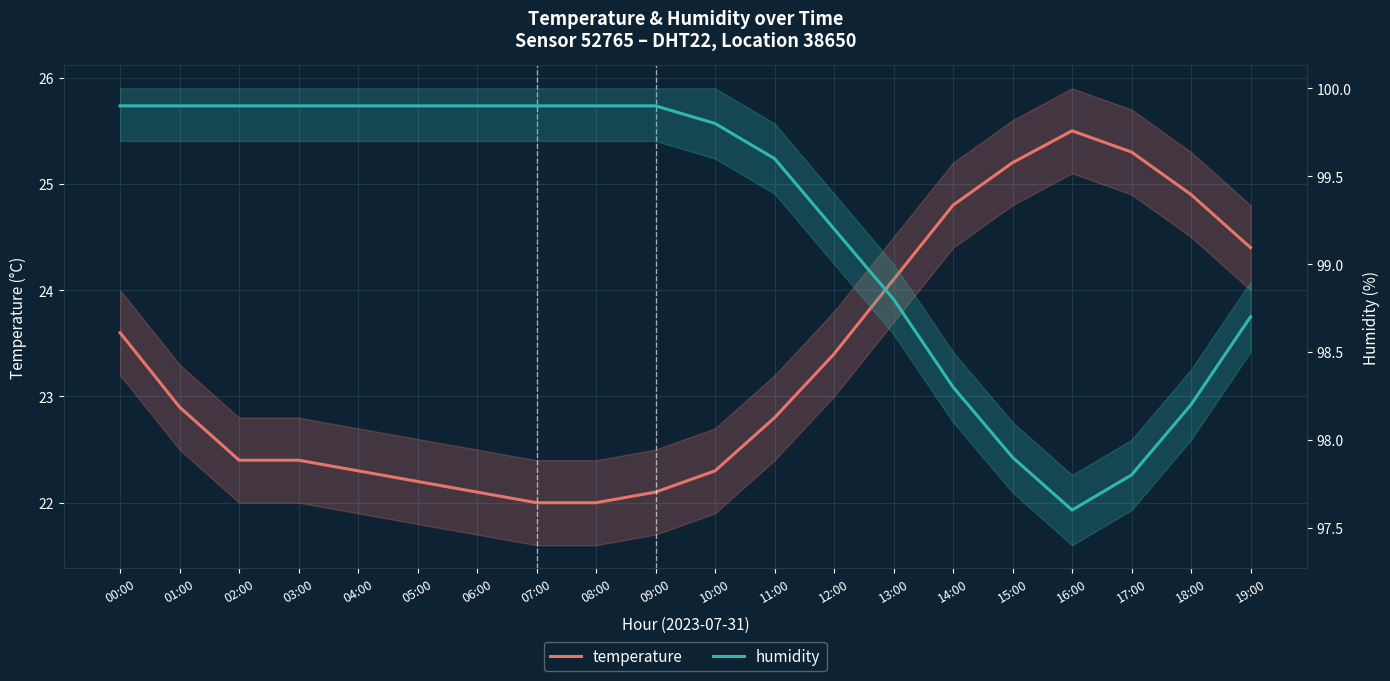

Reading right to left, list all the values displayed in this chart.

temperature: 19:00=24.4	18:00=24.9	17:00=25.3	16:00=25.5	15:00=25.2	14:00=24.8	13:00=24.1	12:00=23.4	11:00=22.8	10:00=22.3	09:00=22.1	08:00=22.0	07:00=22.0	06:00=22.1	05:00=22.2	04:00=22.3	03:00=22.4	02:00=22.4	01:00=22.9	00:00=23.6
humidity: 19:00=98.7	18:00=98.2	17:00=97.8	16:00=97.6	15:00=97.9	14:00=98.3	13:00=98.8	12:00=99.2	11:00=99.6	10:00=99.8	09:00=99.9	08:00=99.9	07:00=99.9	06:00=99.9	05:00=99.9	04:00=99.9	03:00=99.9	02:00=99.9	01:00=99.9	00:00=99.9